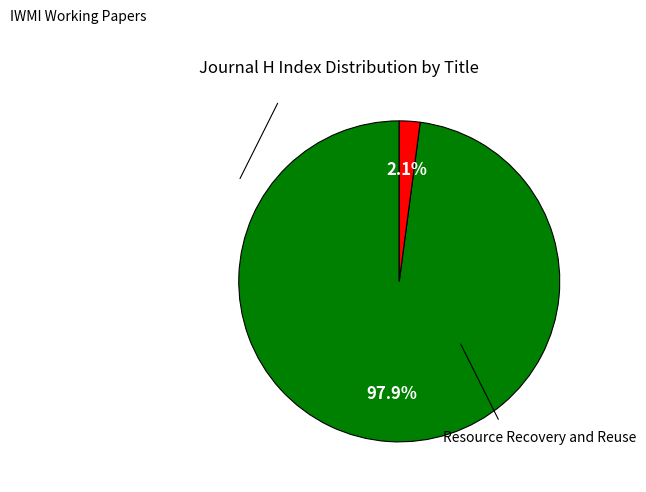

Is there a majority slice in this chart?

Yes